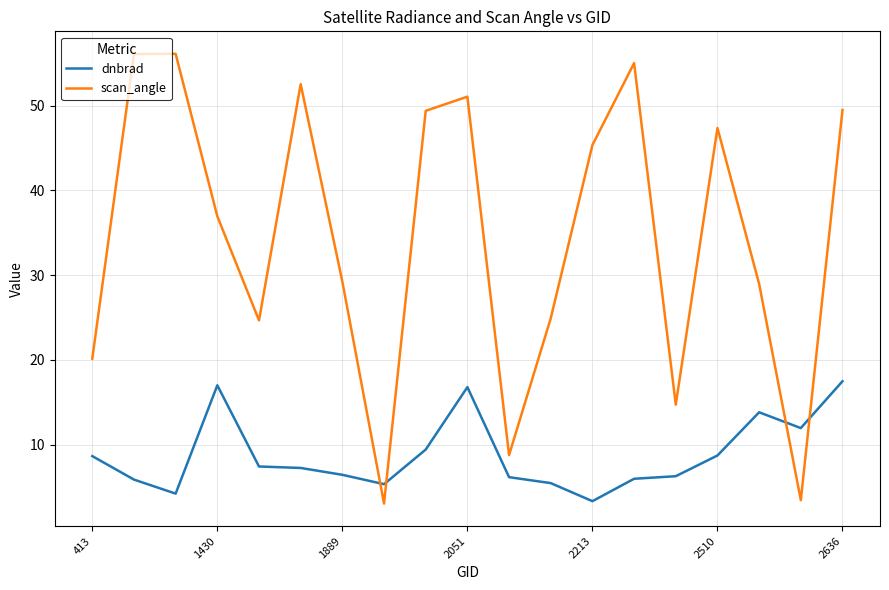

Rank the series by their maximum value, from highest to lowest.

scan_angle, dnbrad